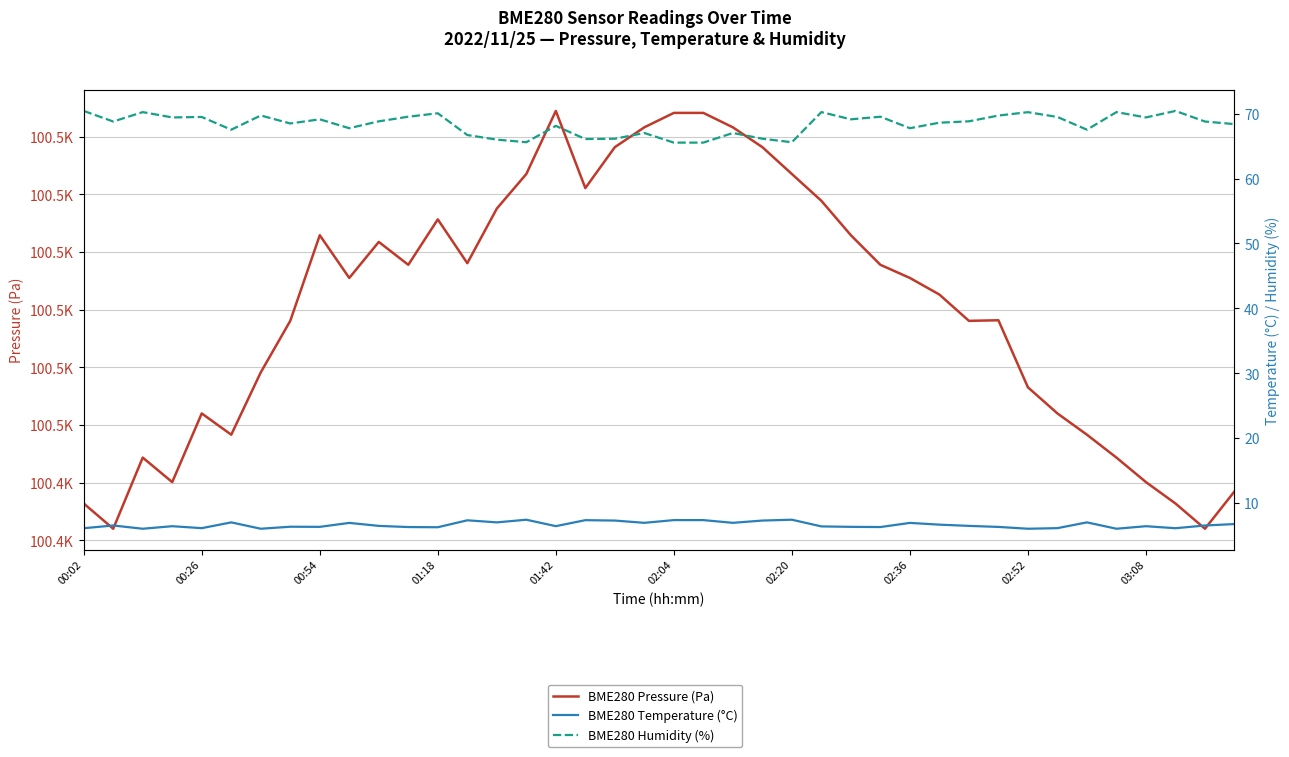

Read the BME280 Temperature (°C) value at 02:20.

7.4